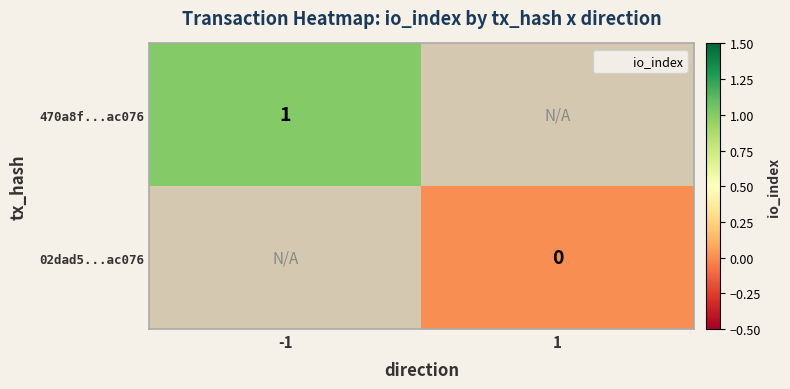

What is the maximum value shown in the chart?

1.0